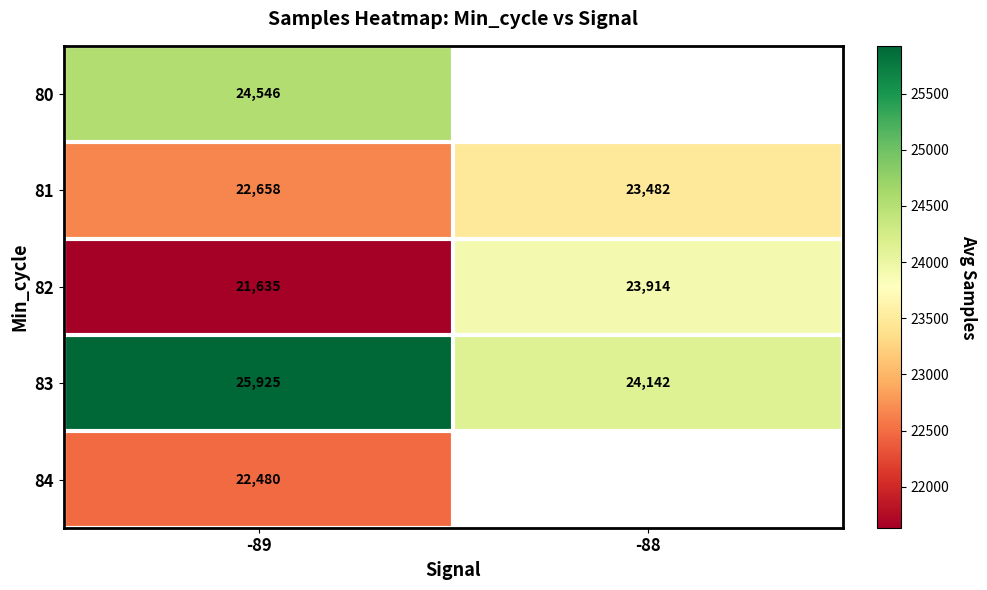

True or false: 81 has a value of 7137 at -88.

False